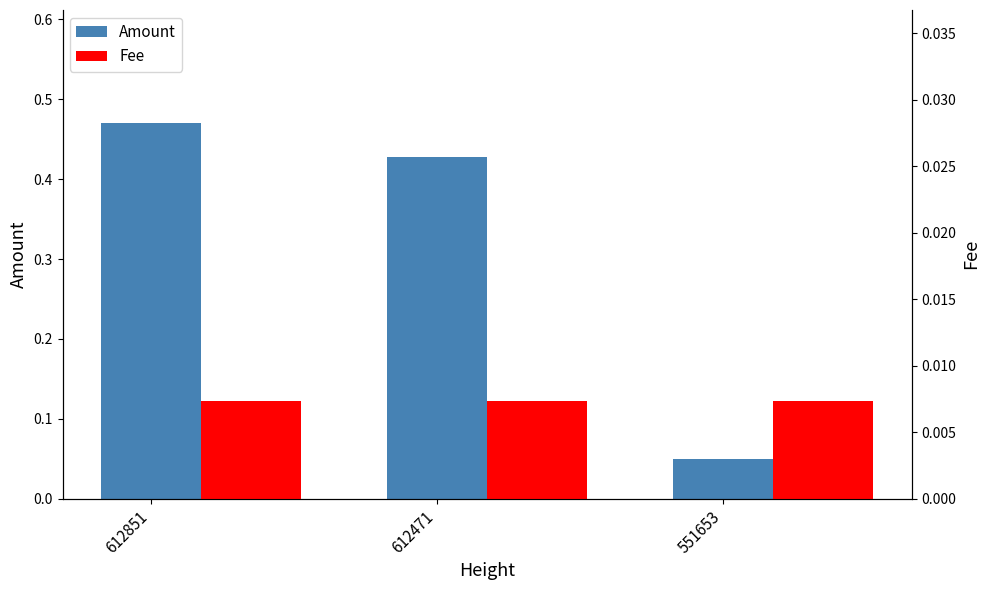

Reading right to left, what are all the values shown in this chart?

Amount: 551653=0.1	612471=0.4	612851=0.5
Fee: 551653=0.0	612471=0.0	612851=0.0